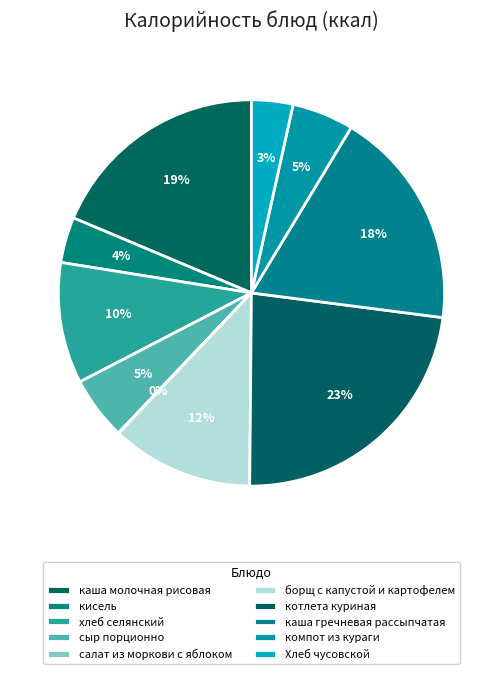

Rank the categories by value from lowest to highest.

салат из моркови с яблоком, Хлеб чусовской, кисель, компот из кураги, сыр порционно, хлеб селянский, борщ с капустой и картофелем, каша гречневая рассыпчатая, каша молочная рисовая, котлета куриная